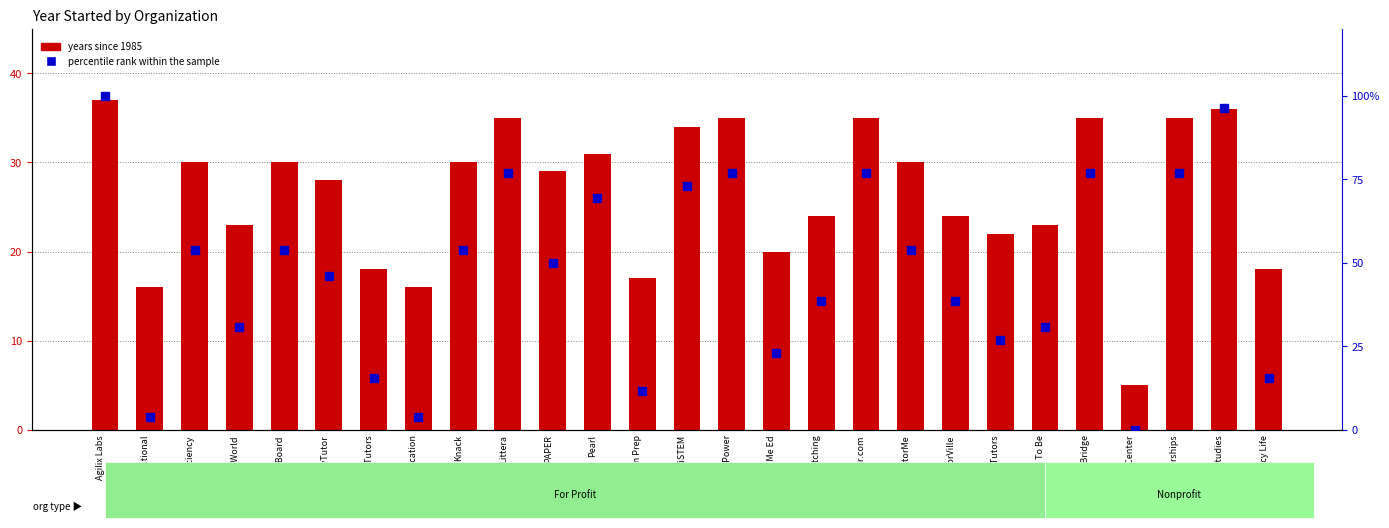

Which series reaches the minimum Y coordinate?

percentile rank within the sample